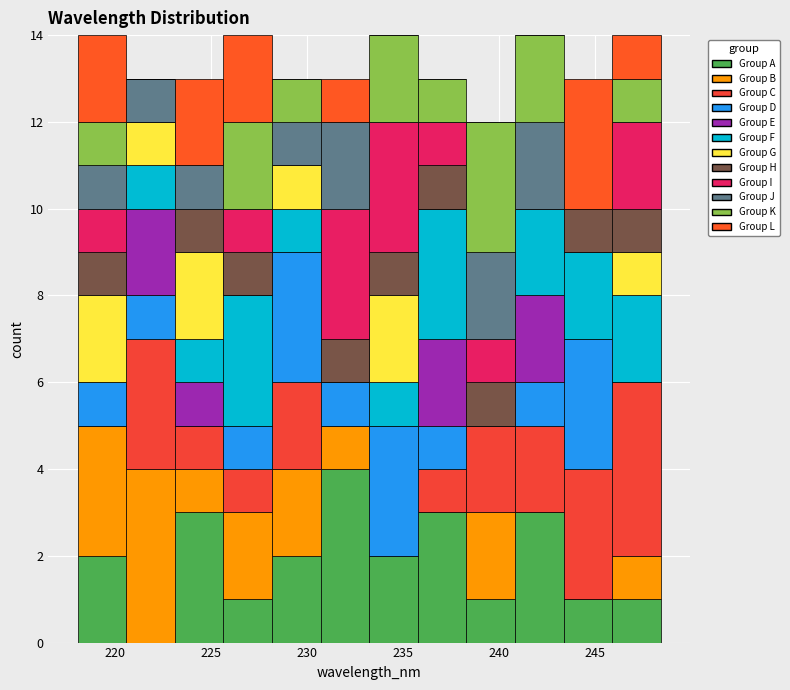

Reading left to right, list every stacked bar in this chart as the range it spans on the x-axis followed by its total height. Neither the bar edges nor the heights are printed on the chart, so give them approximately, as read against the axes.

218.0 to 220.5: 14
220.5 to 223.0: 13
223.0 to 225.5: 13
225.5 to 228.0: 14
228.0 to 230.5: 13
230.5 to 233.0: 13
233.0 to 236.0: 14
236.0 to 238.5: 13
238.5 to 241.0: 12
241.0 to 243.5: 14
243.5 to 246.0: 13
246.0 to 248.5: 14